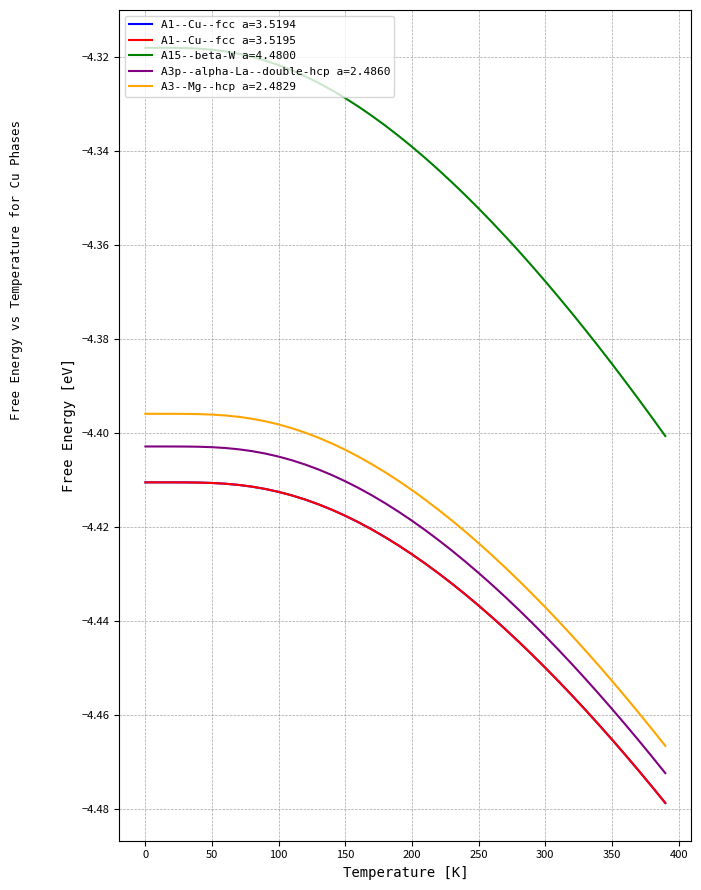

Which series has the widest spread of values?

A15--beta-W a=4.4800